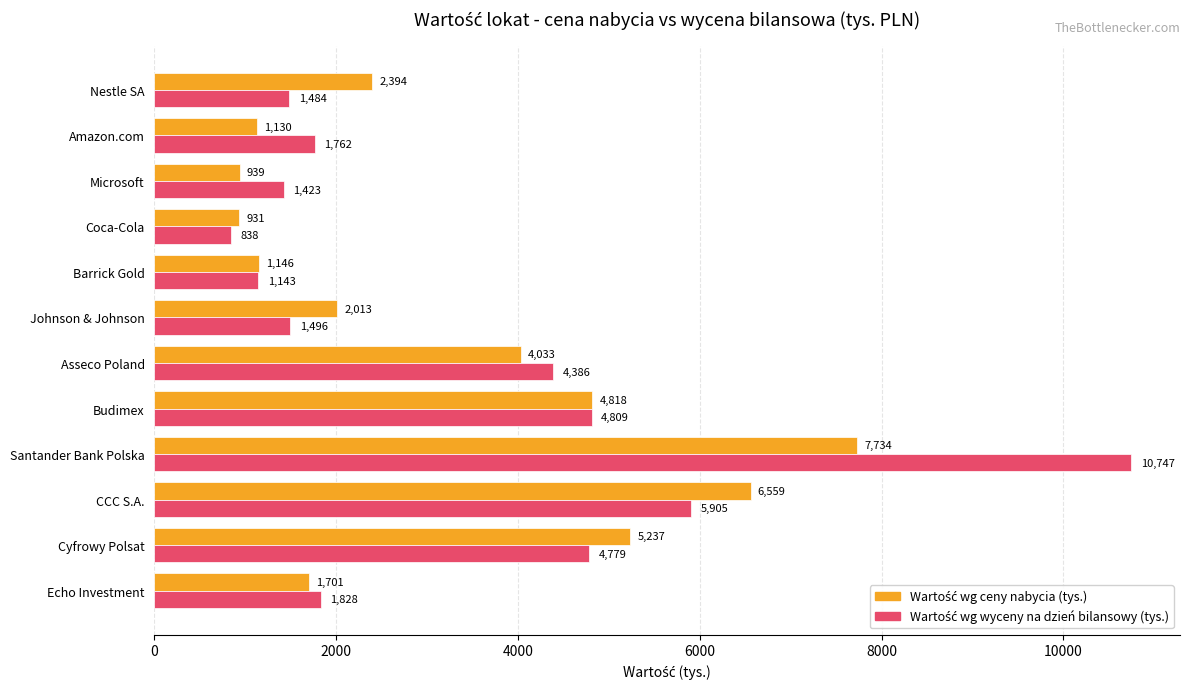

What is the total value across all series at CCC S.A.?

12464